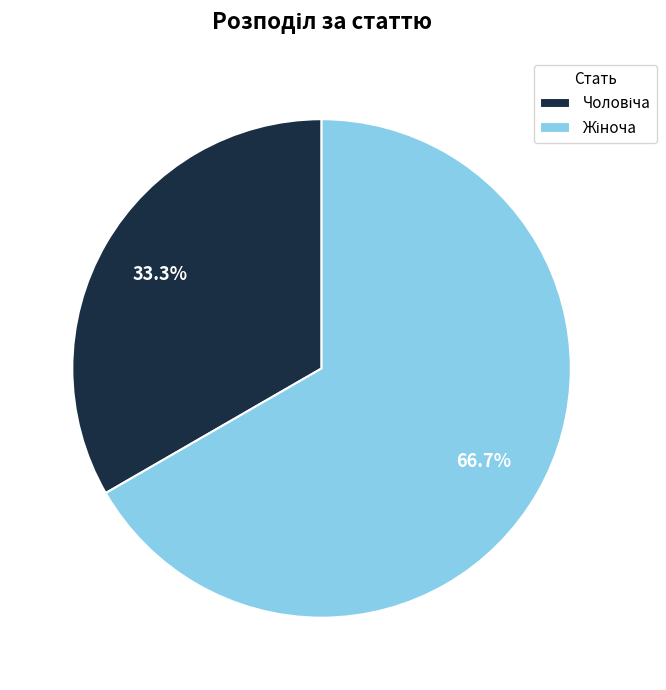

Is there any slice that represents more than half of the pie?

Yes